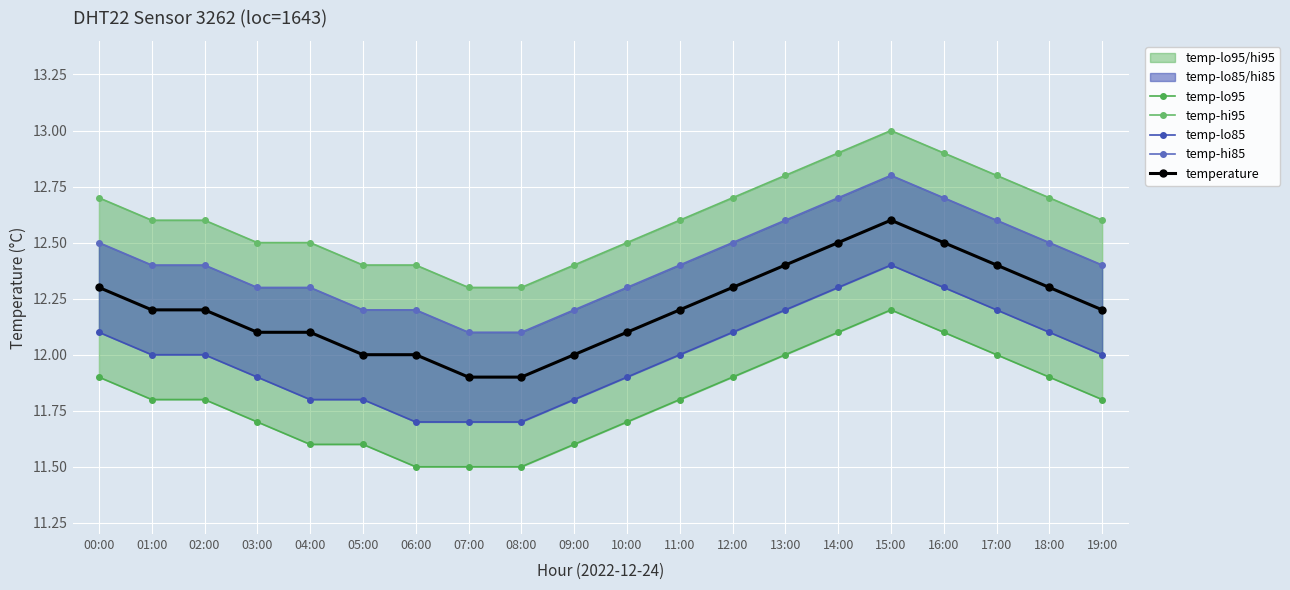

How many interior local peaks does the temperature series have?

1